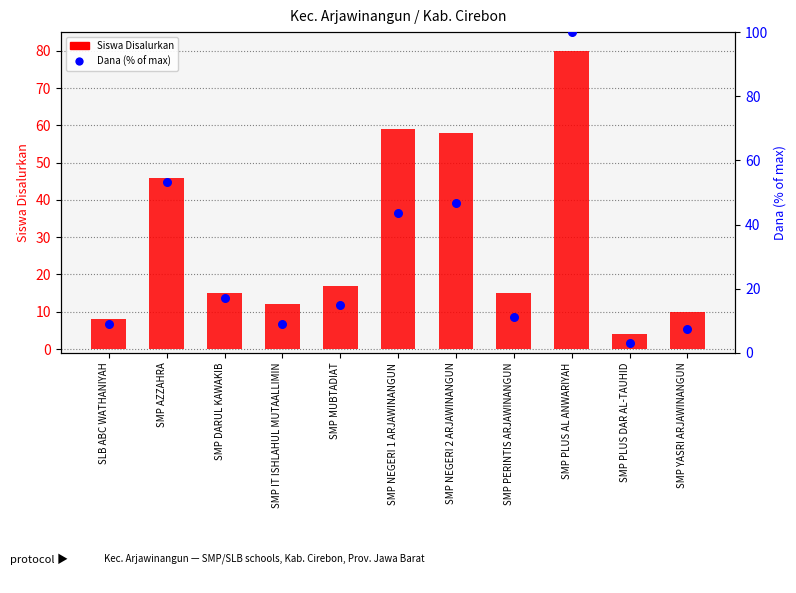

Is the value of Siswa Disalurkan at SMP DARUL KAWAKIB greater than the value of Dana pct at SLB ABC WATHANIYAH?

Yes